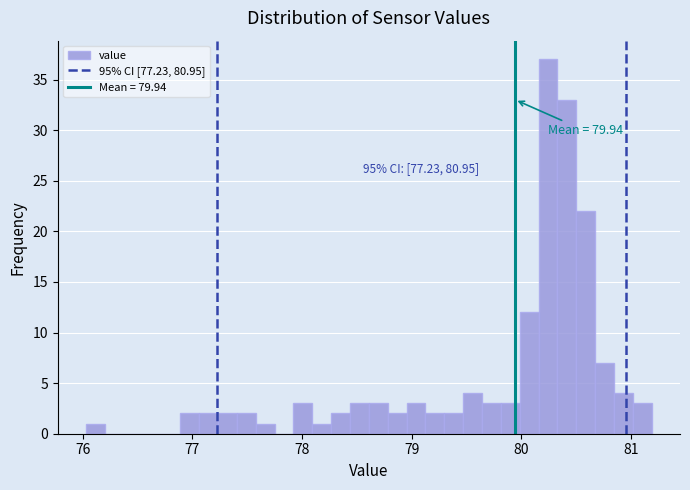

Read against the x-axis, roughly where is the centre of the tallest bar?

80.2